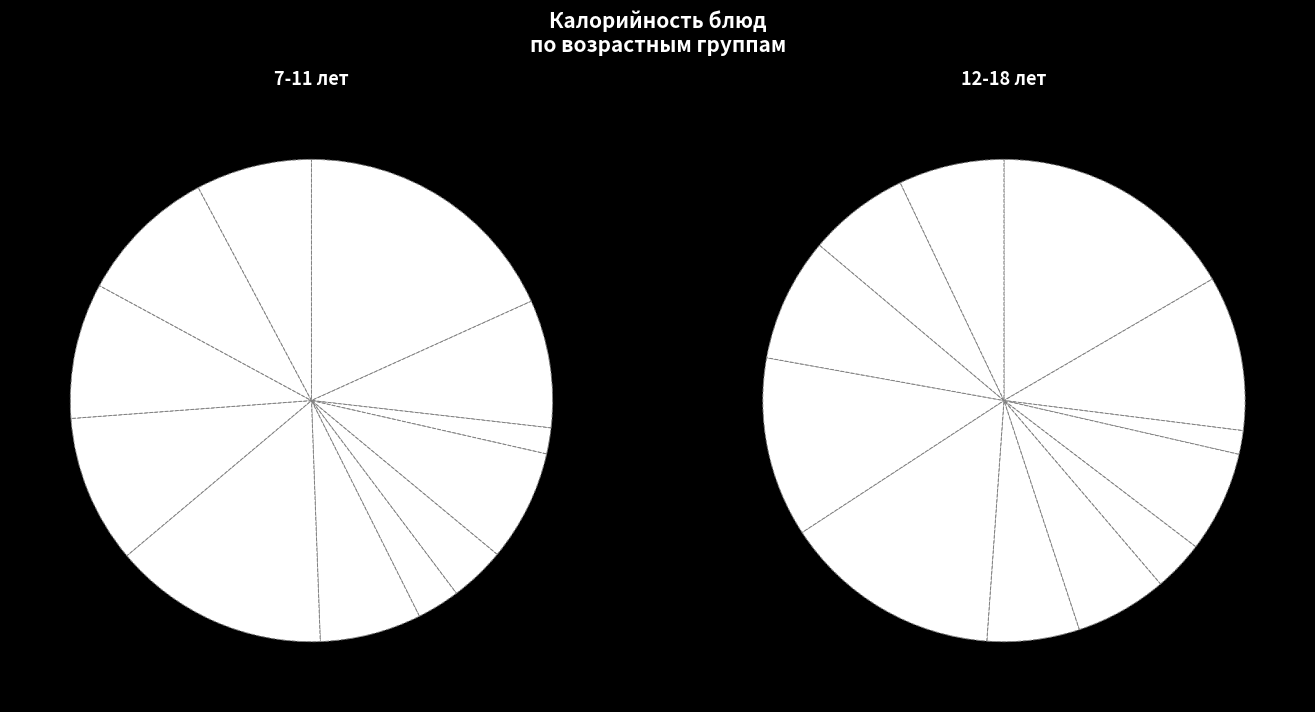

Does Завтрак: Каша пшенная represent more than half of the total?

No